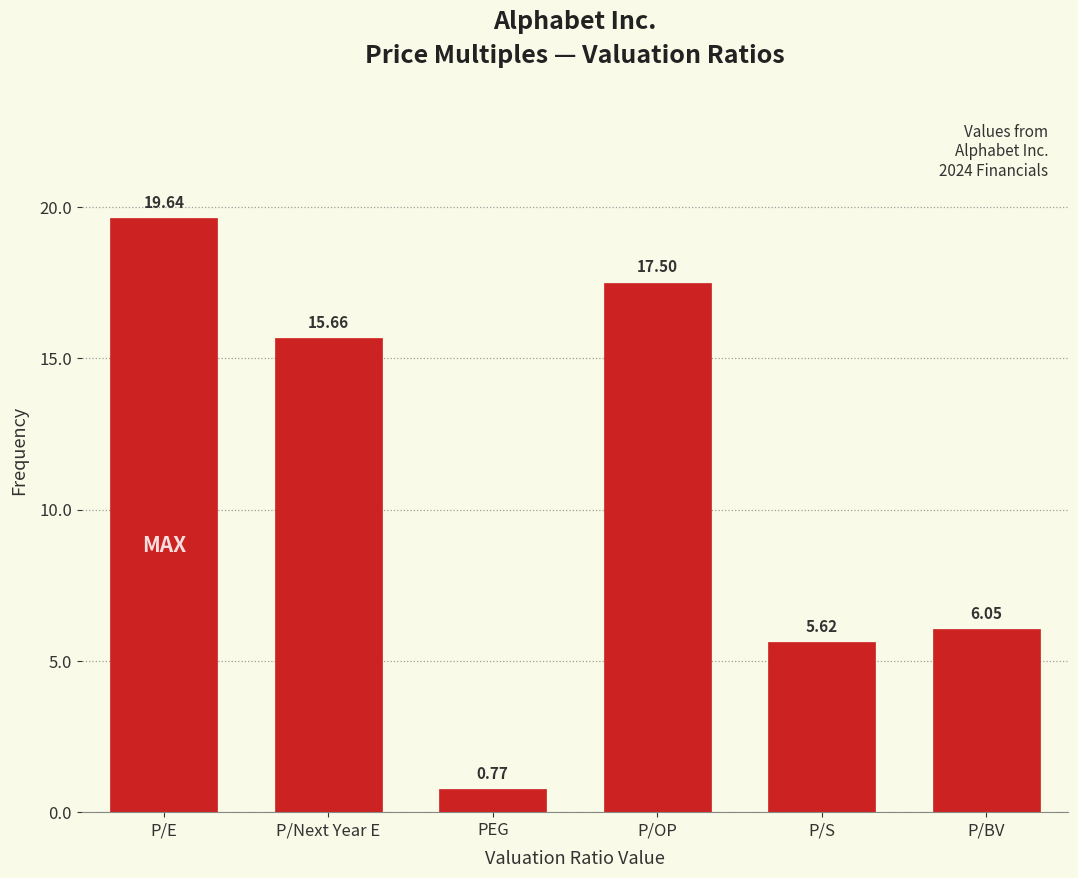

At which label is the value closest to 10?

P/BV